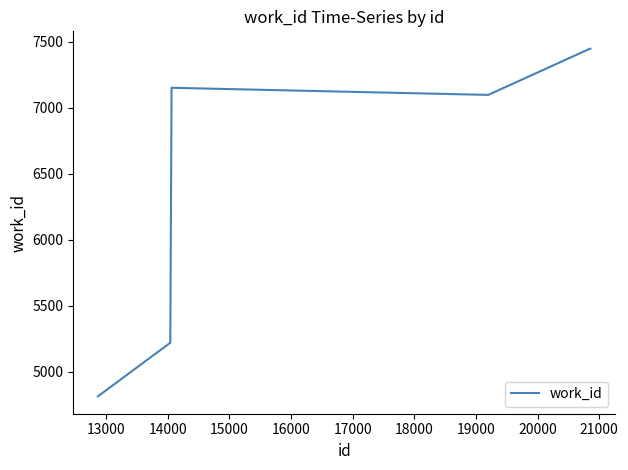

True or false: there are more than 0 points higher than both neighbors.

True